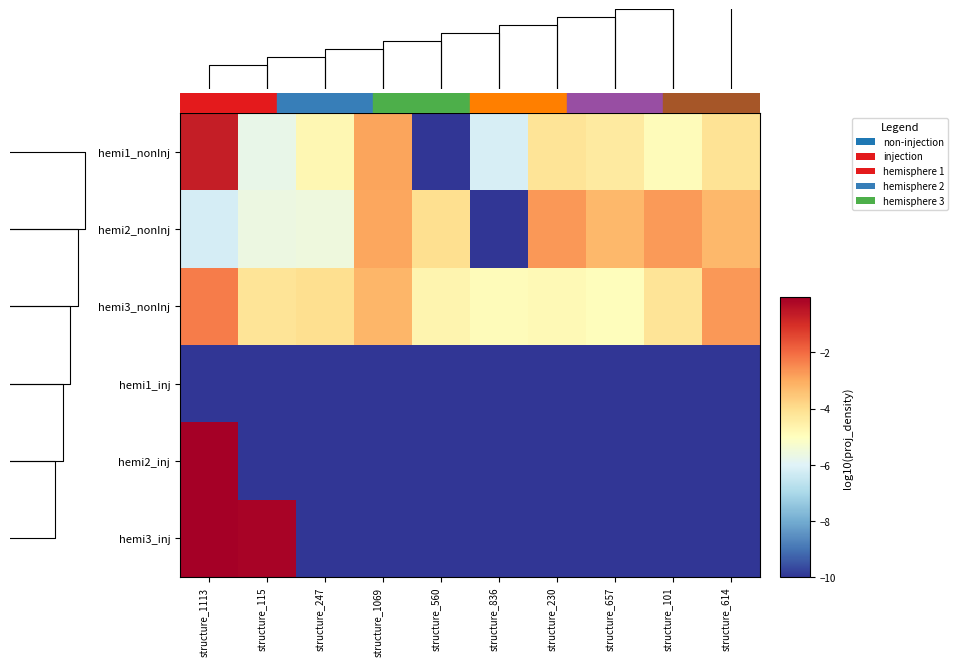

Reading left to right, list all the values displayed in this chart.

hemi1_nonInj: structure_1113=-0.7	structure_115=-5.7	structure_247=-4.8	structure_1069=-2.9	structure_560=-10.0	structure_836=-6.1	structure_230=-4.2	structure_657=-4.4	structure_101=-4.9	structure_614=-4.1
hemi2_nonInj: structure_1113=-6.2	structure_115=-5.6	structure_247=-5.5	structure_1069=-2.9	structure_560=-4.0	structure_836=-10.0	structure_230=-2.7	structure_657=-3.2	structure_101=-2.7	structure_614=-3.3
hemi3_nonInj: structure_1113=-2.3	structure_115=-4.2	structure_247=-4.0	structure_1069=-3.2	structure_560=-4.7	structure_836=-4.9	structure_230=-4.8	structure_657=-5.0	structure_101=-4.2	structure_614=-2.7
hemi1_inj: structure_1113=-10.0	structure_115=-10.0	structure_247=-10.0	structure_1069=-10.0	structure_560=-10.0	structure_836=-10.0	structure_230=-10.0	structure_657=-10.0	structure_101=-10.0	structure_614=-10.0
hemi2_inj: structure_1113=-0.0	structure_115=-10.0	structure_247=-10.0	structure_1069=-10.0	structure_560=-10.0	structure_836=-10.0	structure_230=-10.0	structure_657=-10.0	structure_101=-10.0	structure_614=-10.0
hemi3_inj: structure_1113=-0.0	structure_115=-0.1	structure_247=-10.0	structure_1069=-10.0	structure_560=-10.0	structure_836=-10.0	structure_230=-10.0	structure_657=-10.0	structure_101=-10.0	structure_614=-10.0